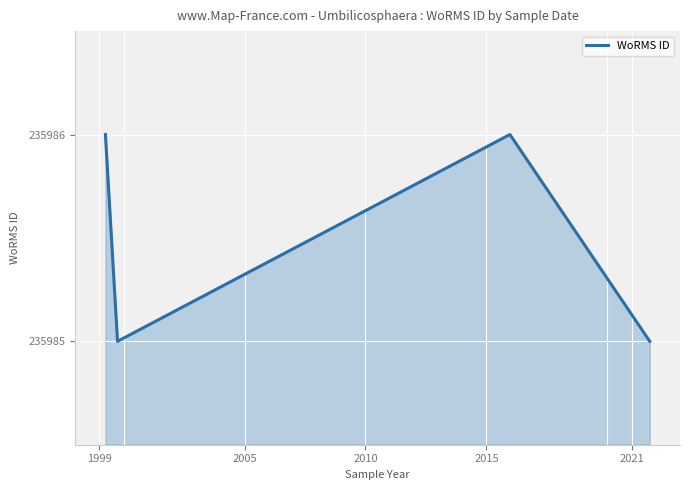

What is the sum of all values?

943942